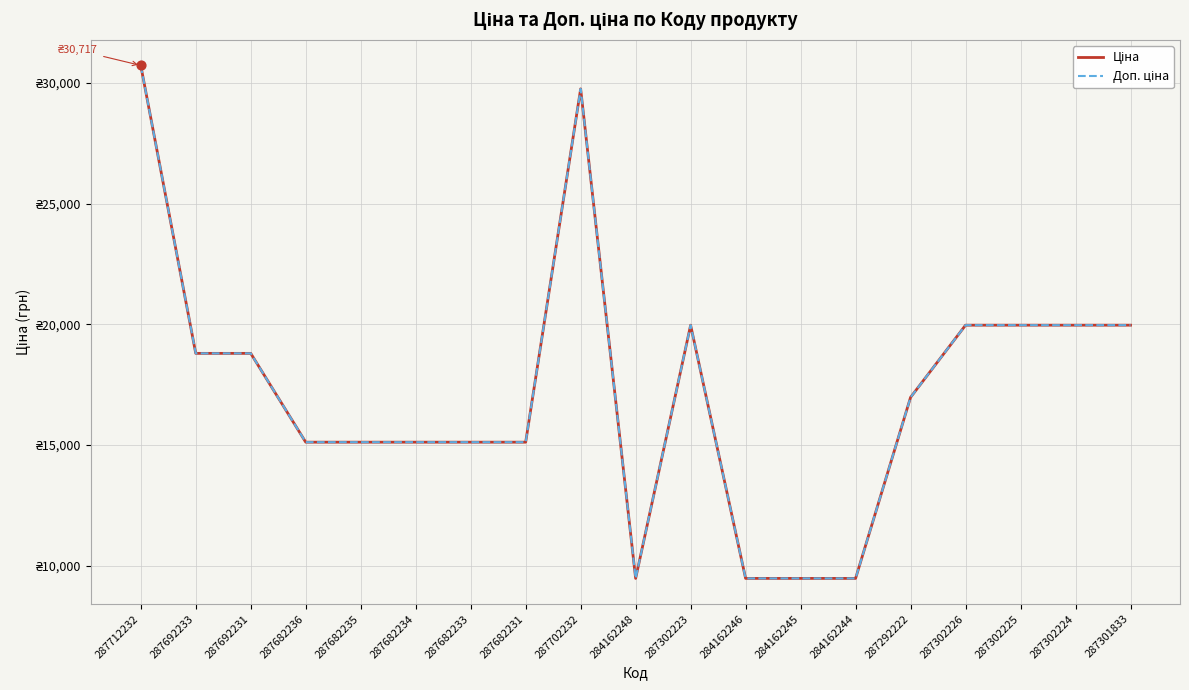

Is this an area chart (filled region under the line)?

No